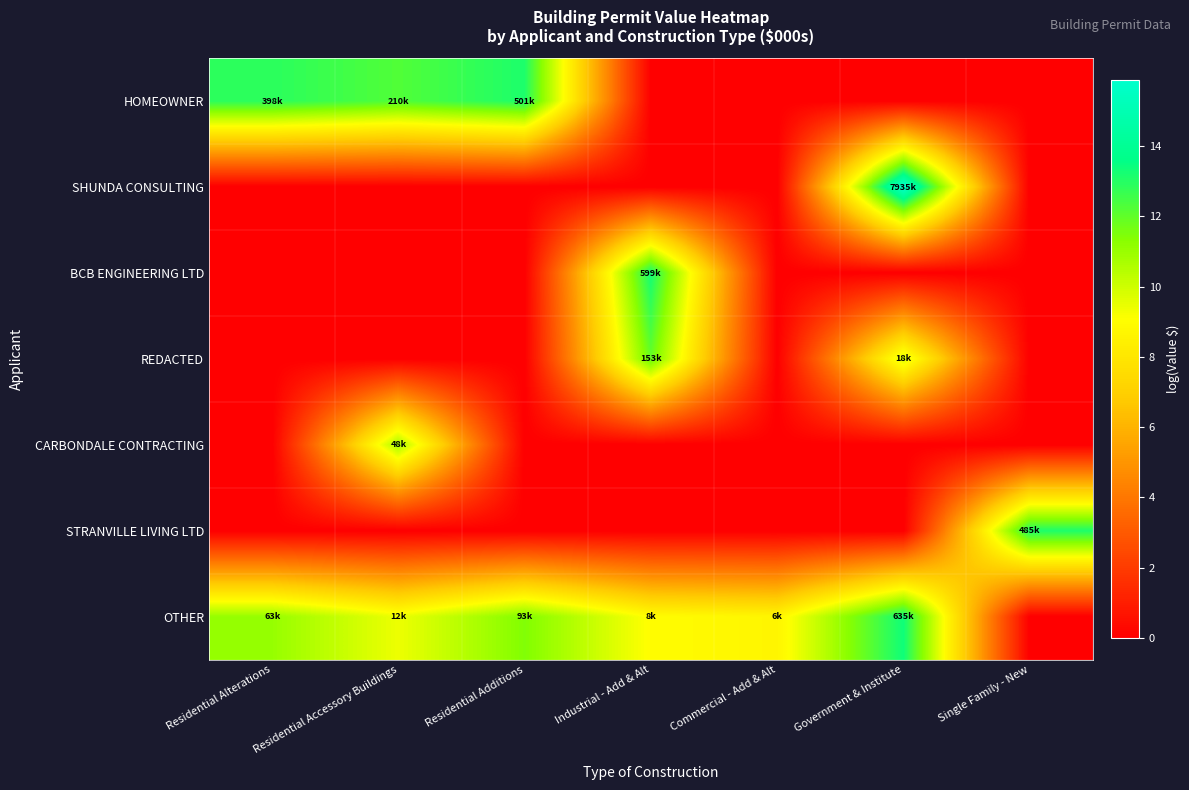

Rank the series by their maximum value, from highest to lowest.

SHUNDA CONSULTING, OTHER, BCB ENGINEERING LTD, HOMEOWNER, STRANVILLE LIVING LTD, REDACTED, CARBONDALE CONTRACTING